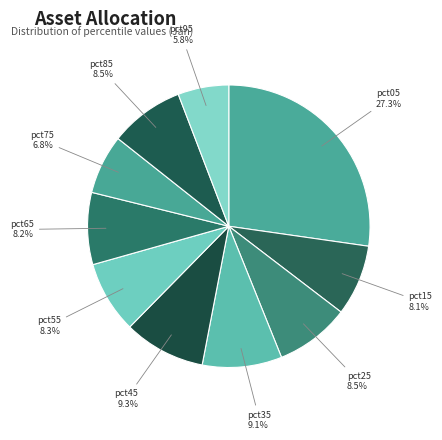

How many slices are in this pie chart?

10